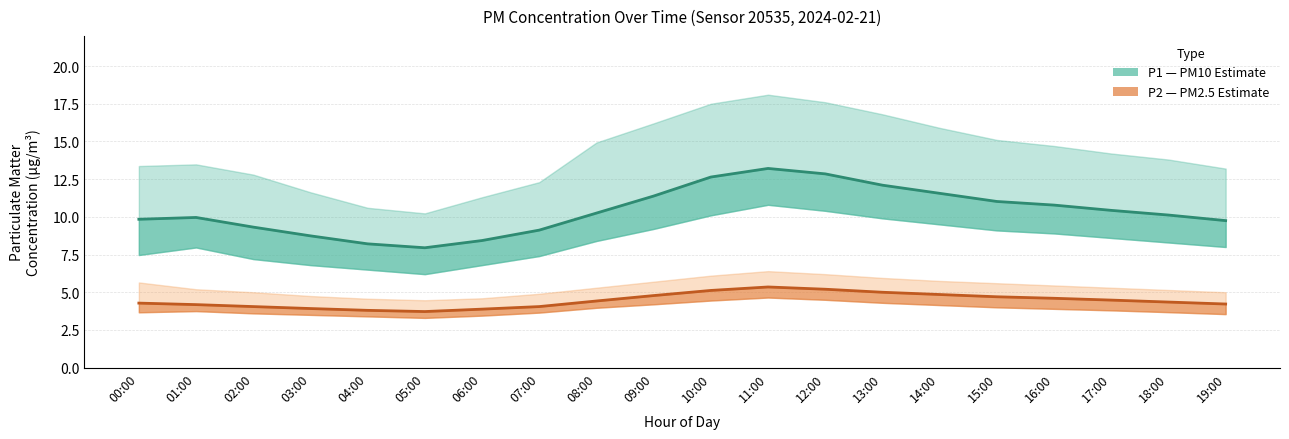

What is the value of the P2 point at the 11th from the left?

5.1